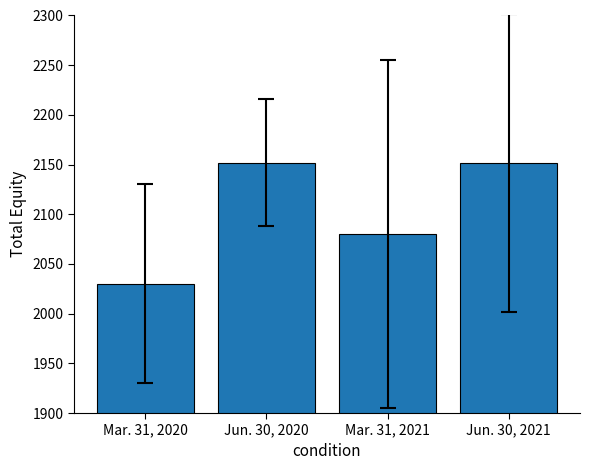

Reading right to left, extract all data points from this chart.

Jun. 30, 2021=2152	Mar. 31, 2021=2080	Jun. 30, 2020=2152	Mar. 31, 2020=2030